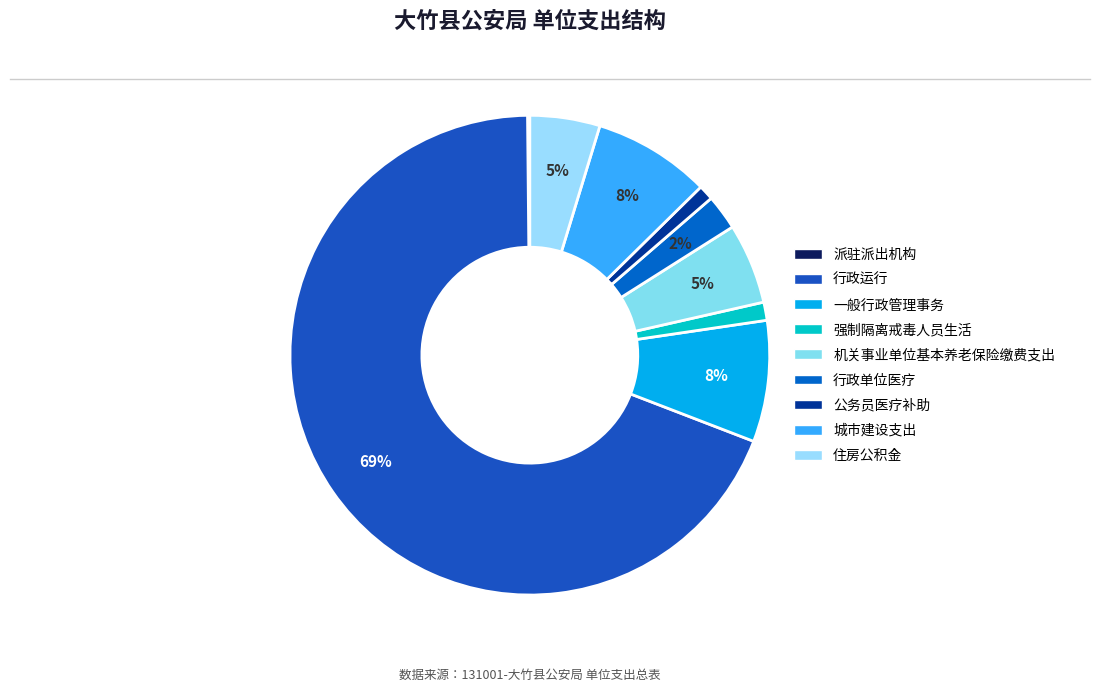

What is the change in value from 派驻派出机构 to 公务员医疗补助?

+1119373